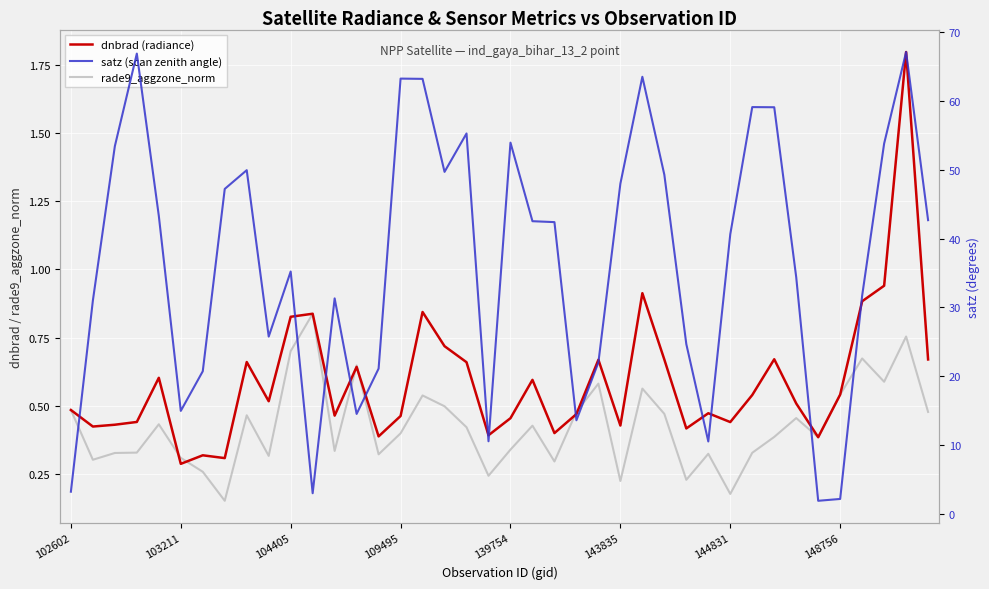

Which series has the widest spread of values?

satz (scan zenith angle)